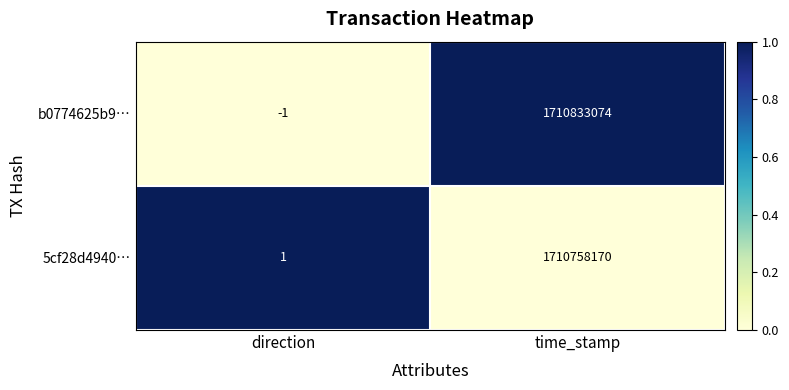

Which series has the largest total across all categories?

b0774625b9…